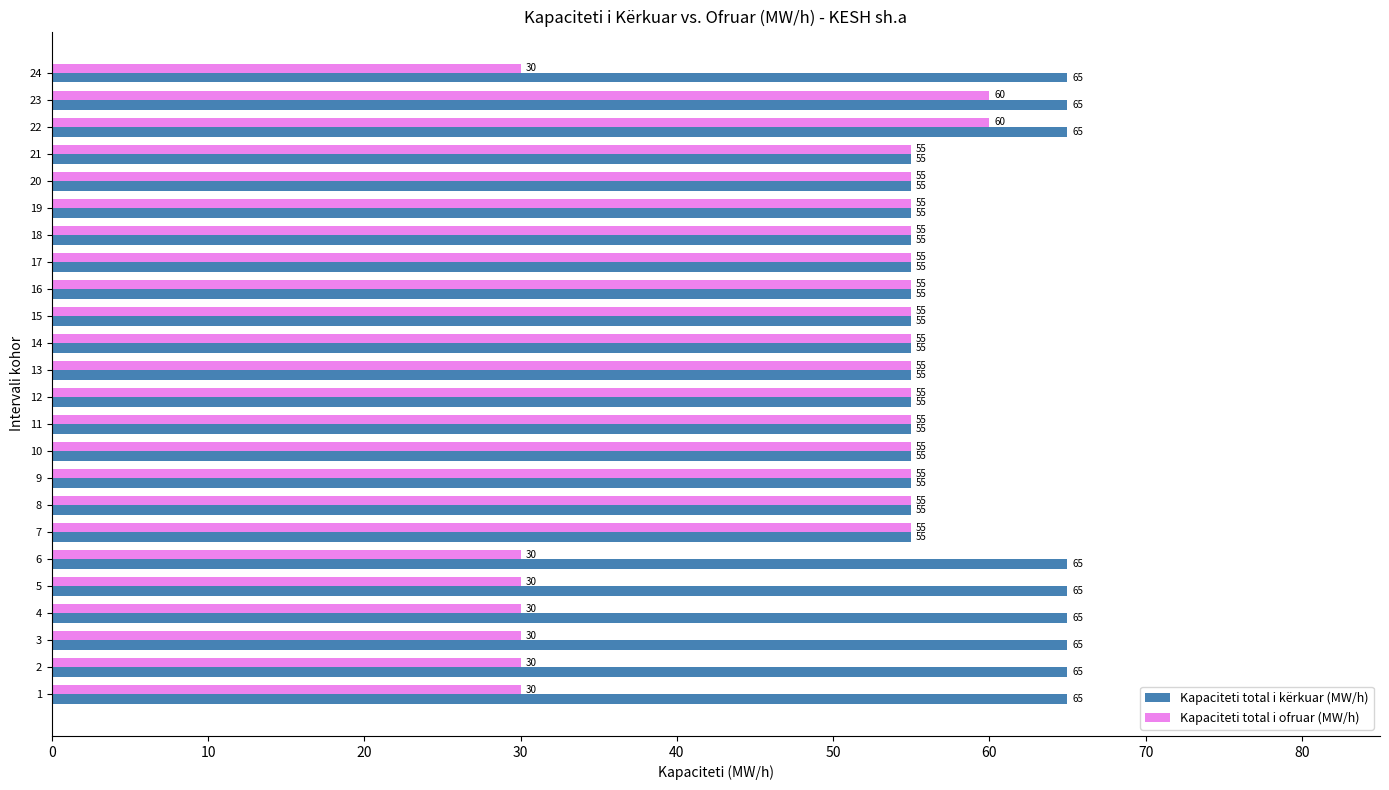

Which series has the largest total across all categories?

Kapaciteti total i kërkuar (MW/h)